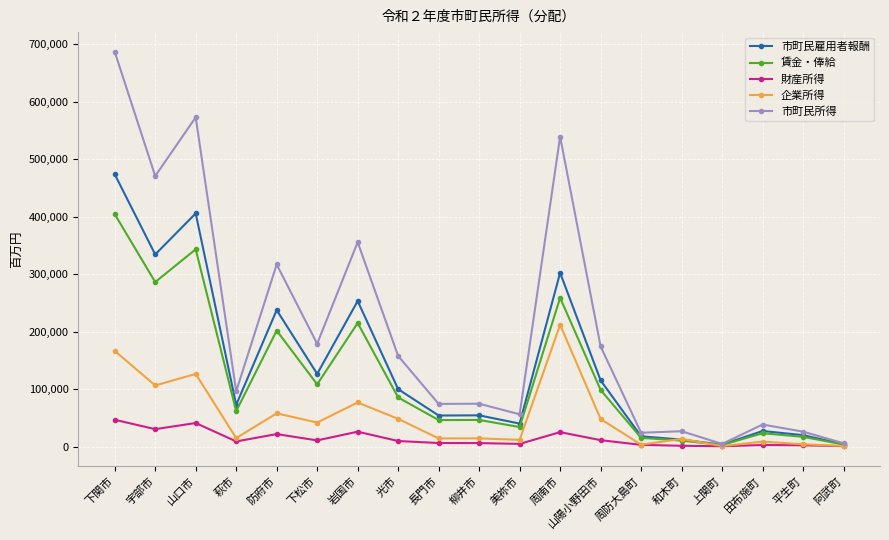

At which category does 市町民所得 reach its first local valley?

宇部市